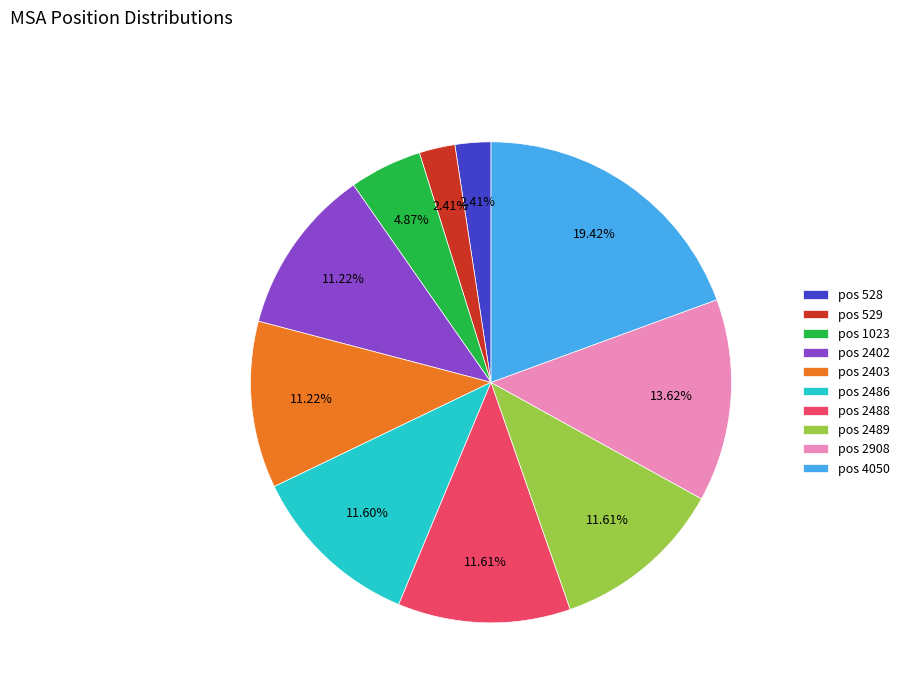

Is the sum of pos 529 and pos 2402 greater than half?

No